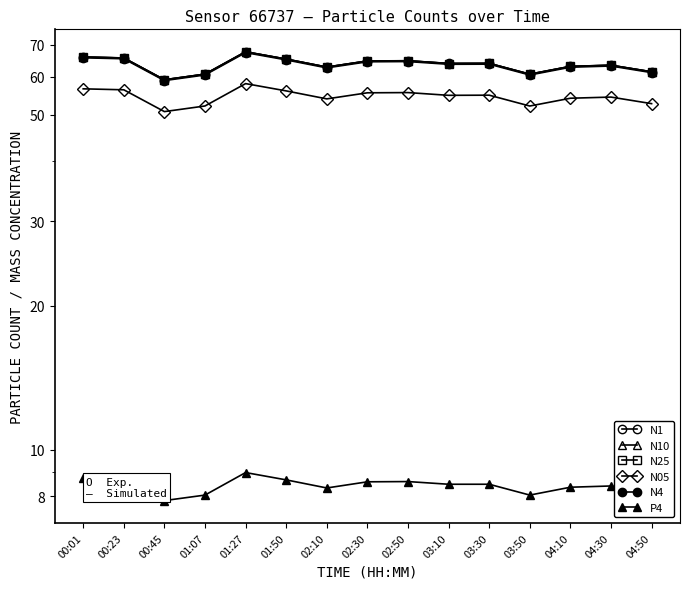

What is the highest value of the N05 series?

58.1